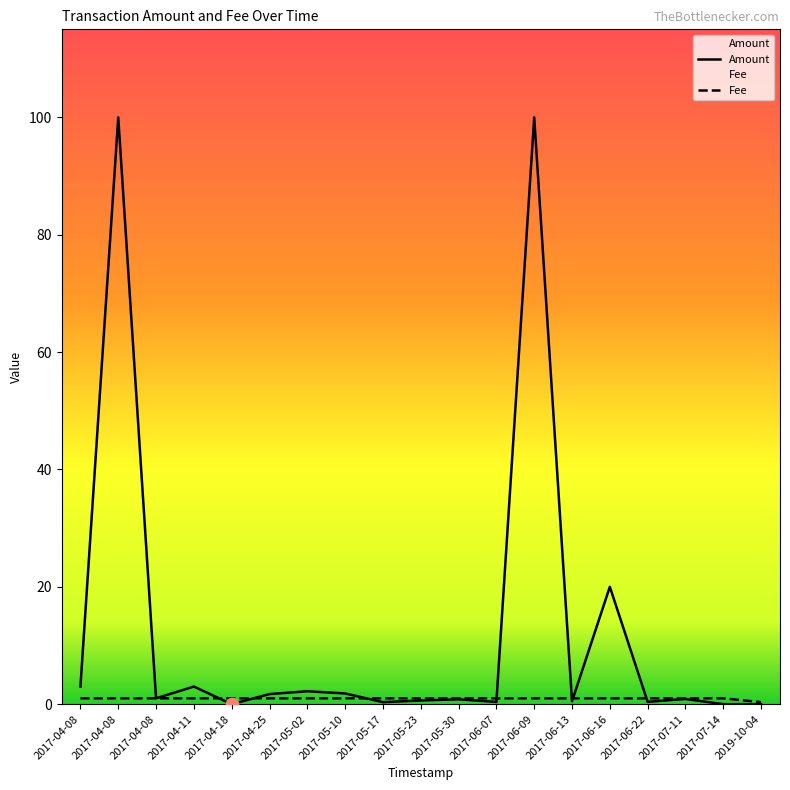

Which series has the largest total across all categories?

Amount